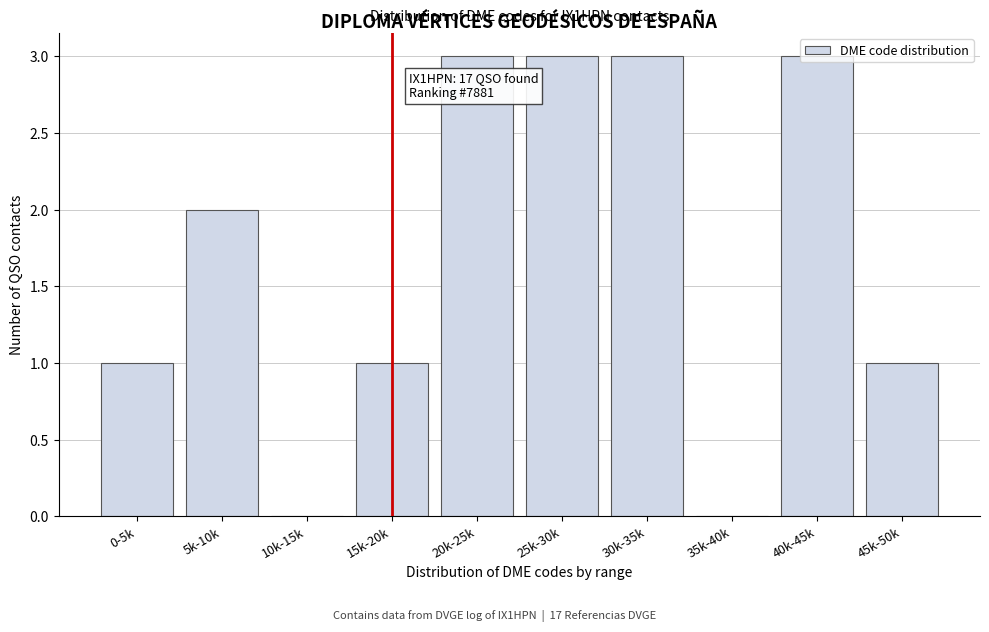

Between 25k-30k and 15k-20k, which is larger?

25k-30k